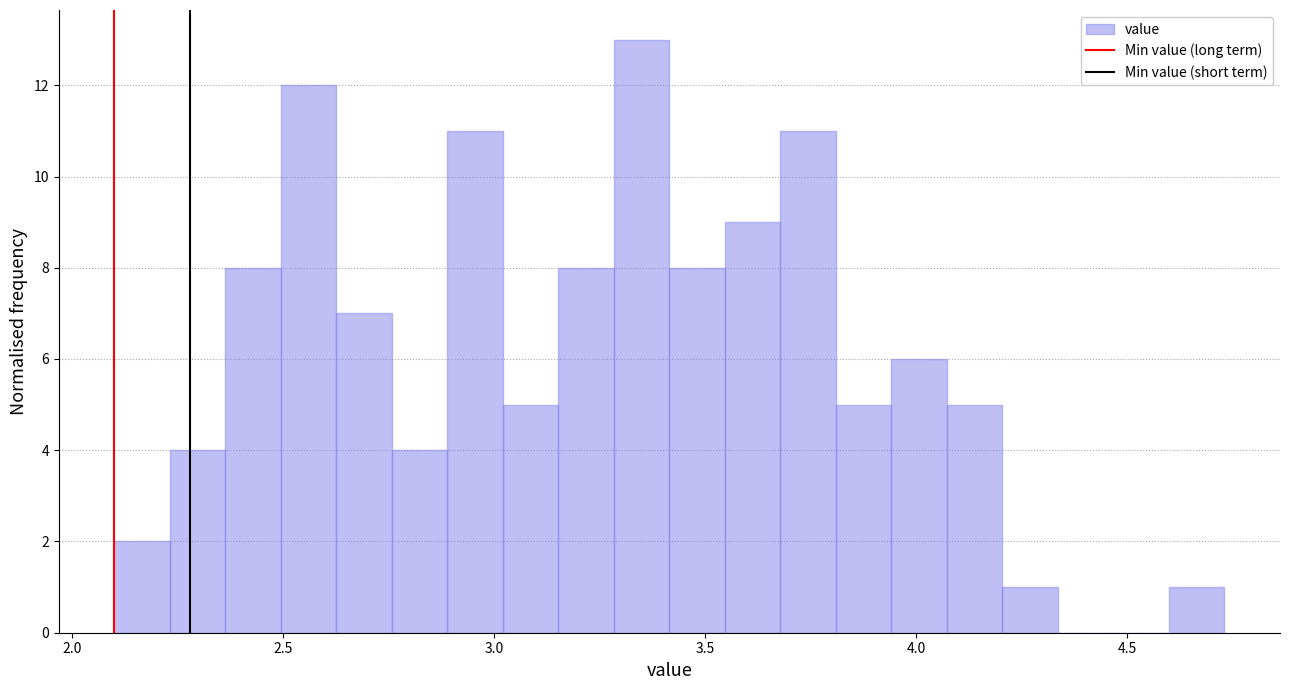

Read against the x-axis, roughly where is the centre of the tallest bar?

3.35